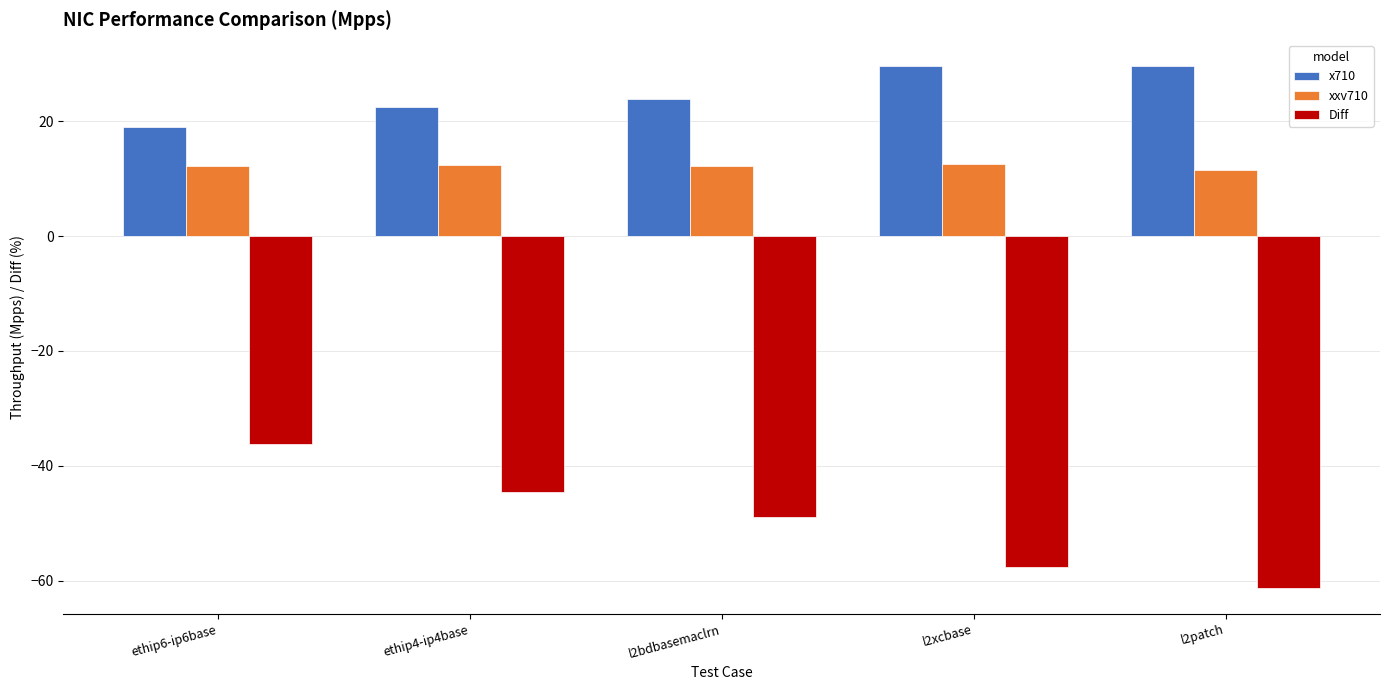

Is it true that xxv710 equals 11.5 at l2patch?

True